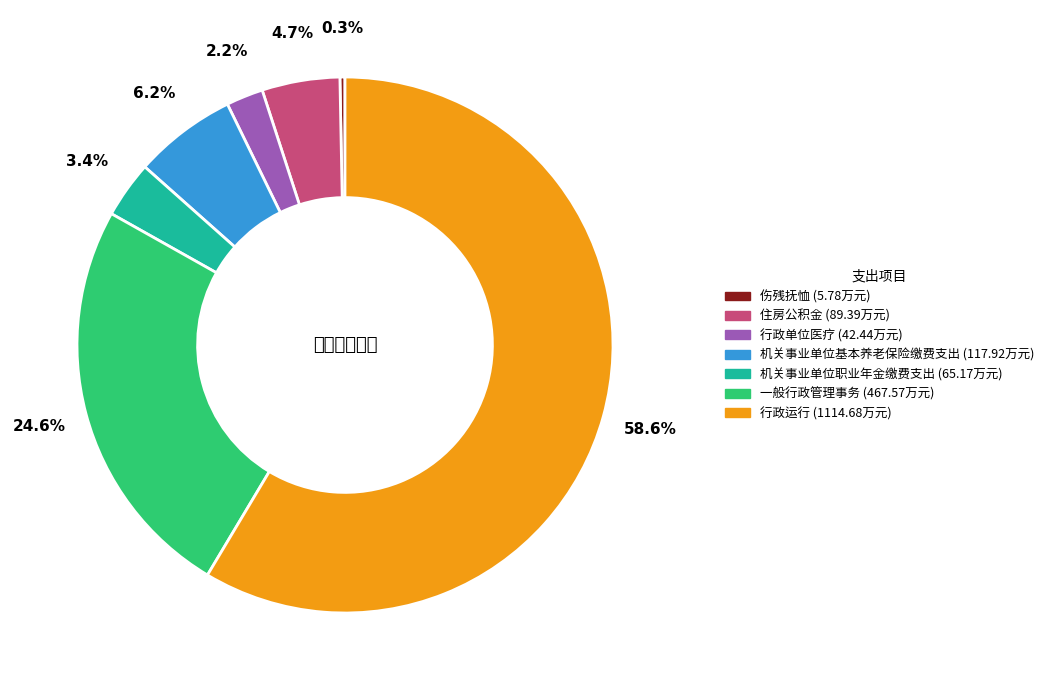

Rank the categories by value from highest to lowest.

行政运行, 一般行政管理事务, 机关事业单位基本养老保险缴费支出, 住房公积金, 机关事业单位职业年金缴费支出, 行政单位医疗, 伤残抚恤